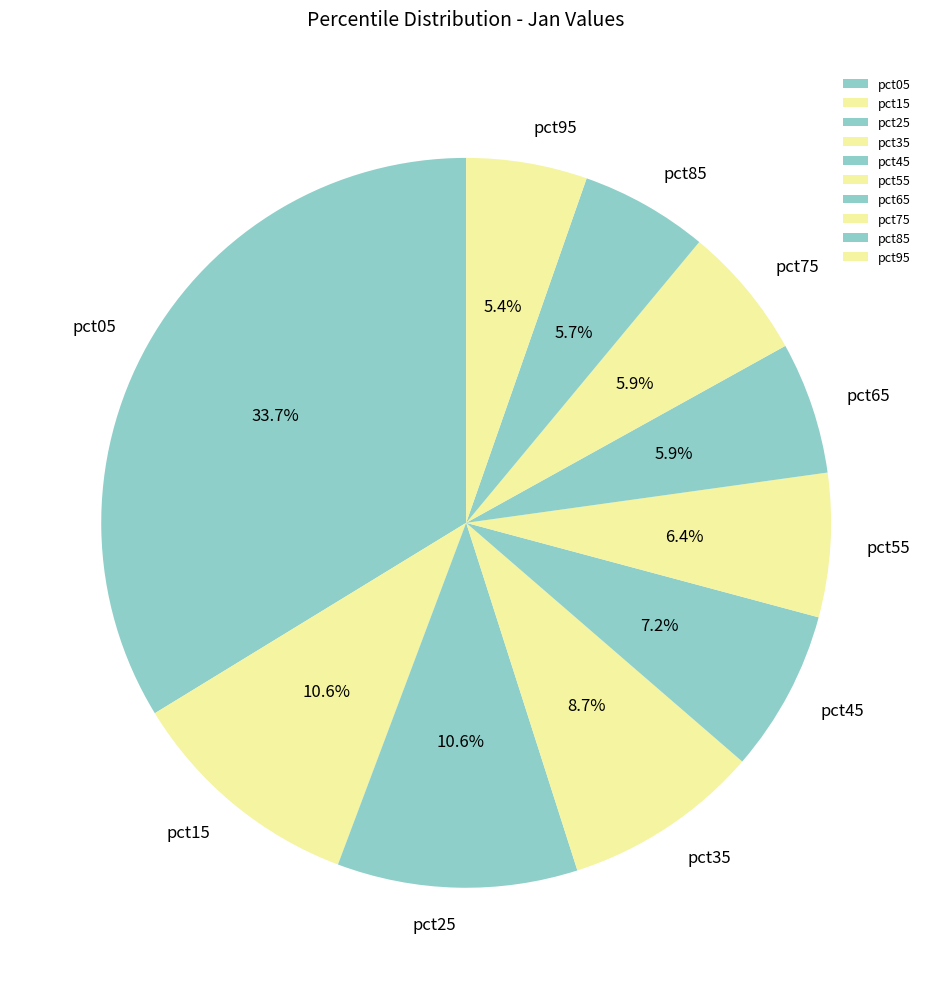

The pct75 slice represents 1% of the pie. True or false?

False